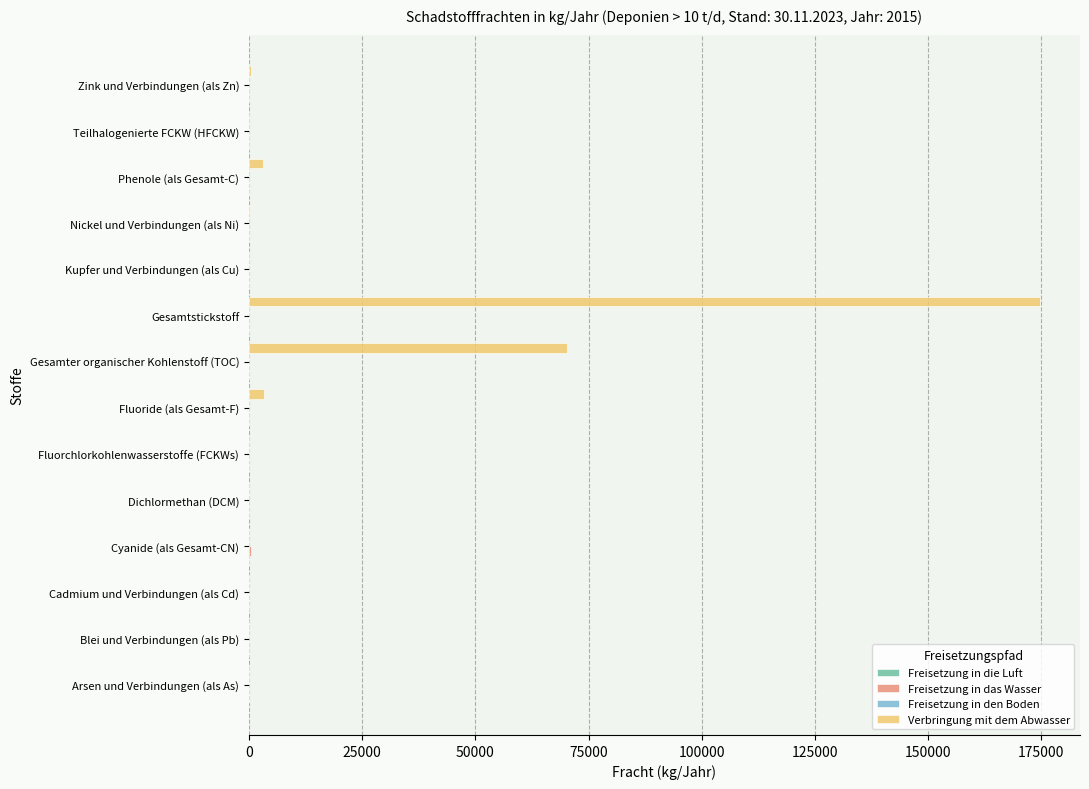

Is it true that Verbringung mit dem Abwasser equals 0 at Cyanide (als Gesamt-CN)?

True